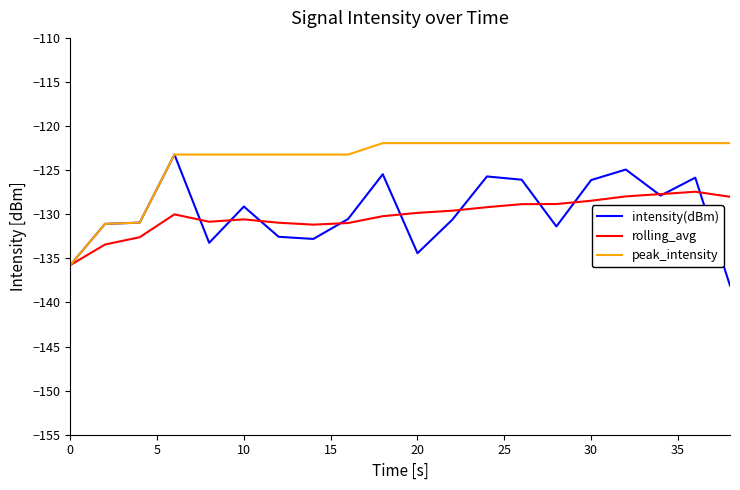

Count the number of data series in this chart.

3